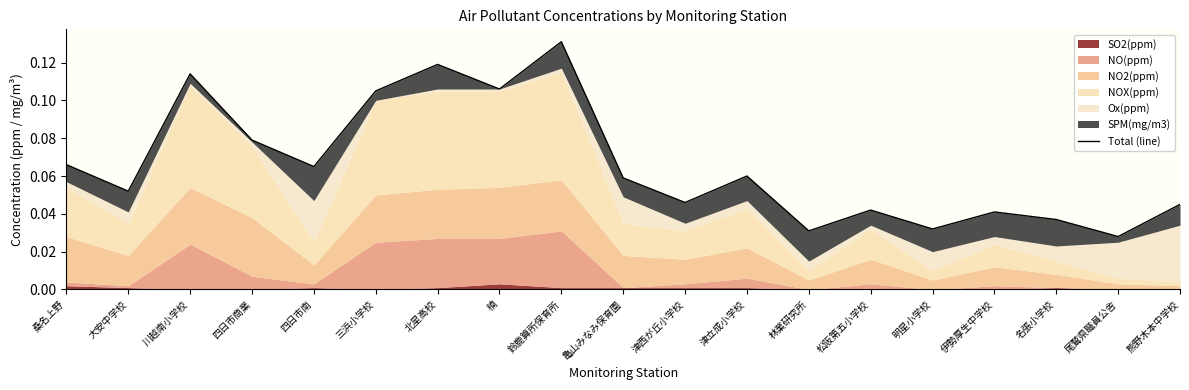

Which category has the highest value across all series?

鈴鹿算所保育所